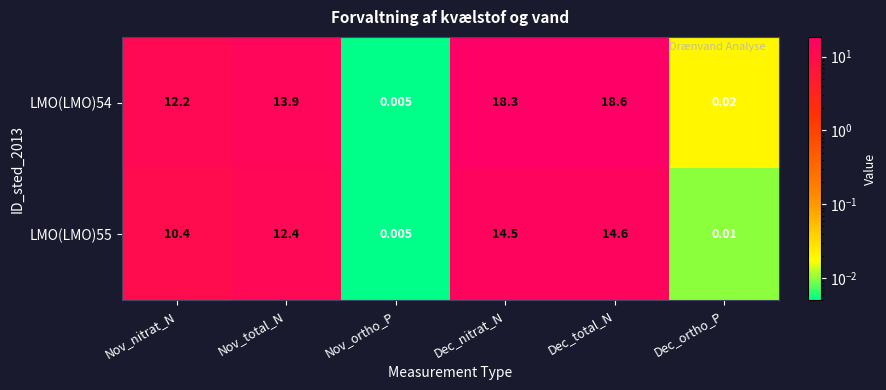

Which label corresponds to the smallest value in the chart?

Nov_ortho_P